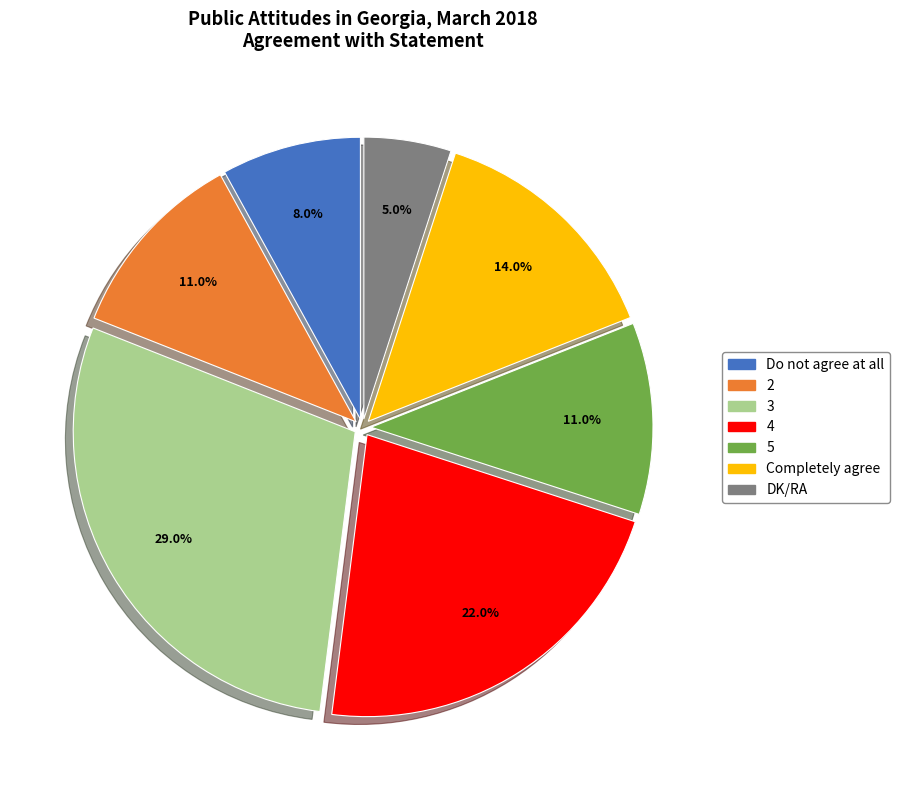

What percentage is the DK/RA slice, to the nearest percent?

5%